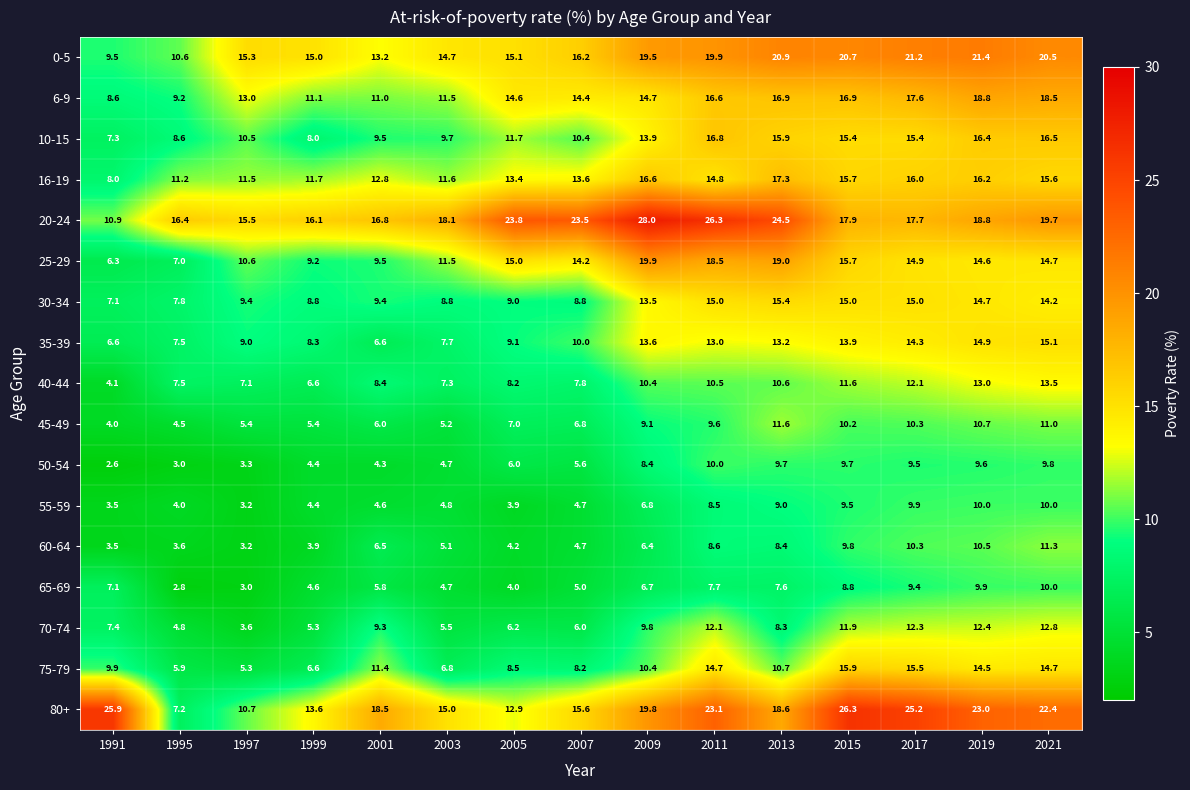

What is the difference between the maximum and minimum values in the 10-15 series?

9.5